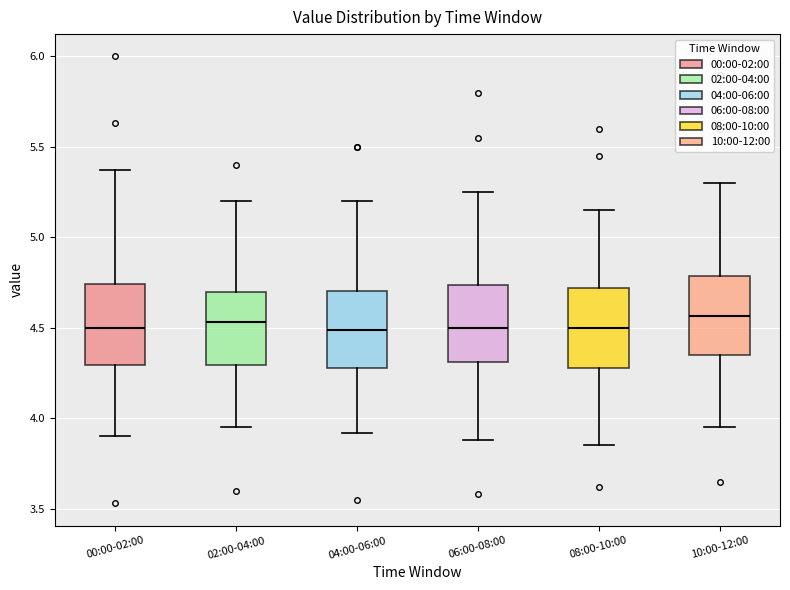

Reading left to right, read every box against the y-axis: the position of its median line, the range the box covers, and the ends of its whiskers. The values are not printed on the chart, so give them approximately, as read against the axis.

00:00-02:00: median 4.50, box 4.30 to 4.75, whiskers 3.90 to 5.35
02:00-04:00: median 4.55, box 4.30 to 4.70, whiskers 3.95 to 5.20
04:00-06:00: median 4.50, box 4.30 to 4.70, whiskers 3.90 to 5.20
06:00-08:00: median 4.50, box 4.30 to 4.75, whiskers 3.90 to 5.25
08:00-10:00: median 4.50, box 4.30 to 4.70, whiskers 3.85 to 5.15
10:00-12:00: median 4.55, box 4.35 to 4.80, whiskers 3.95 to 5.30